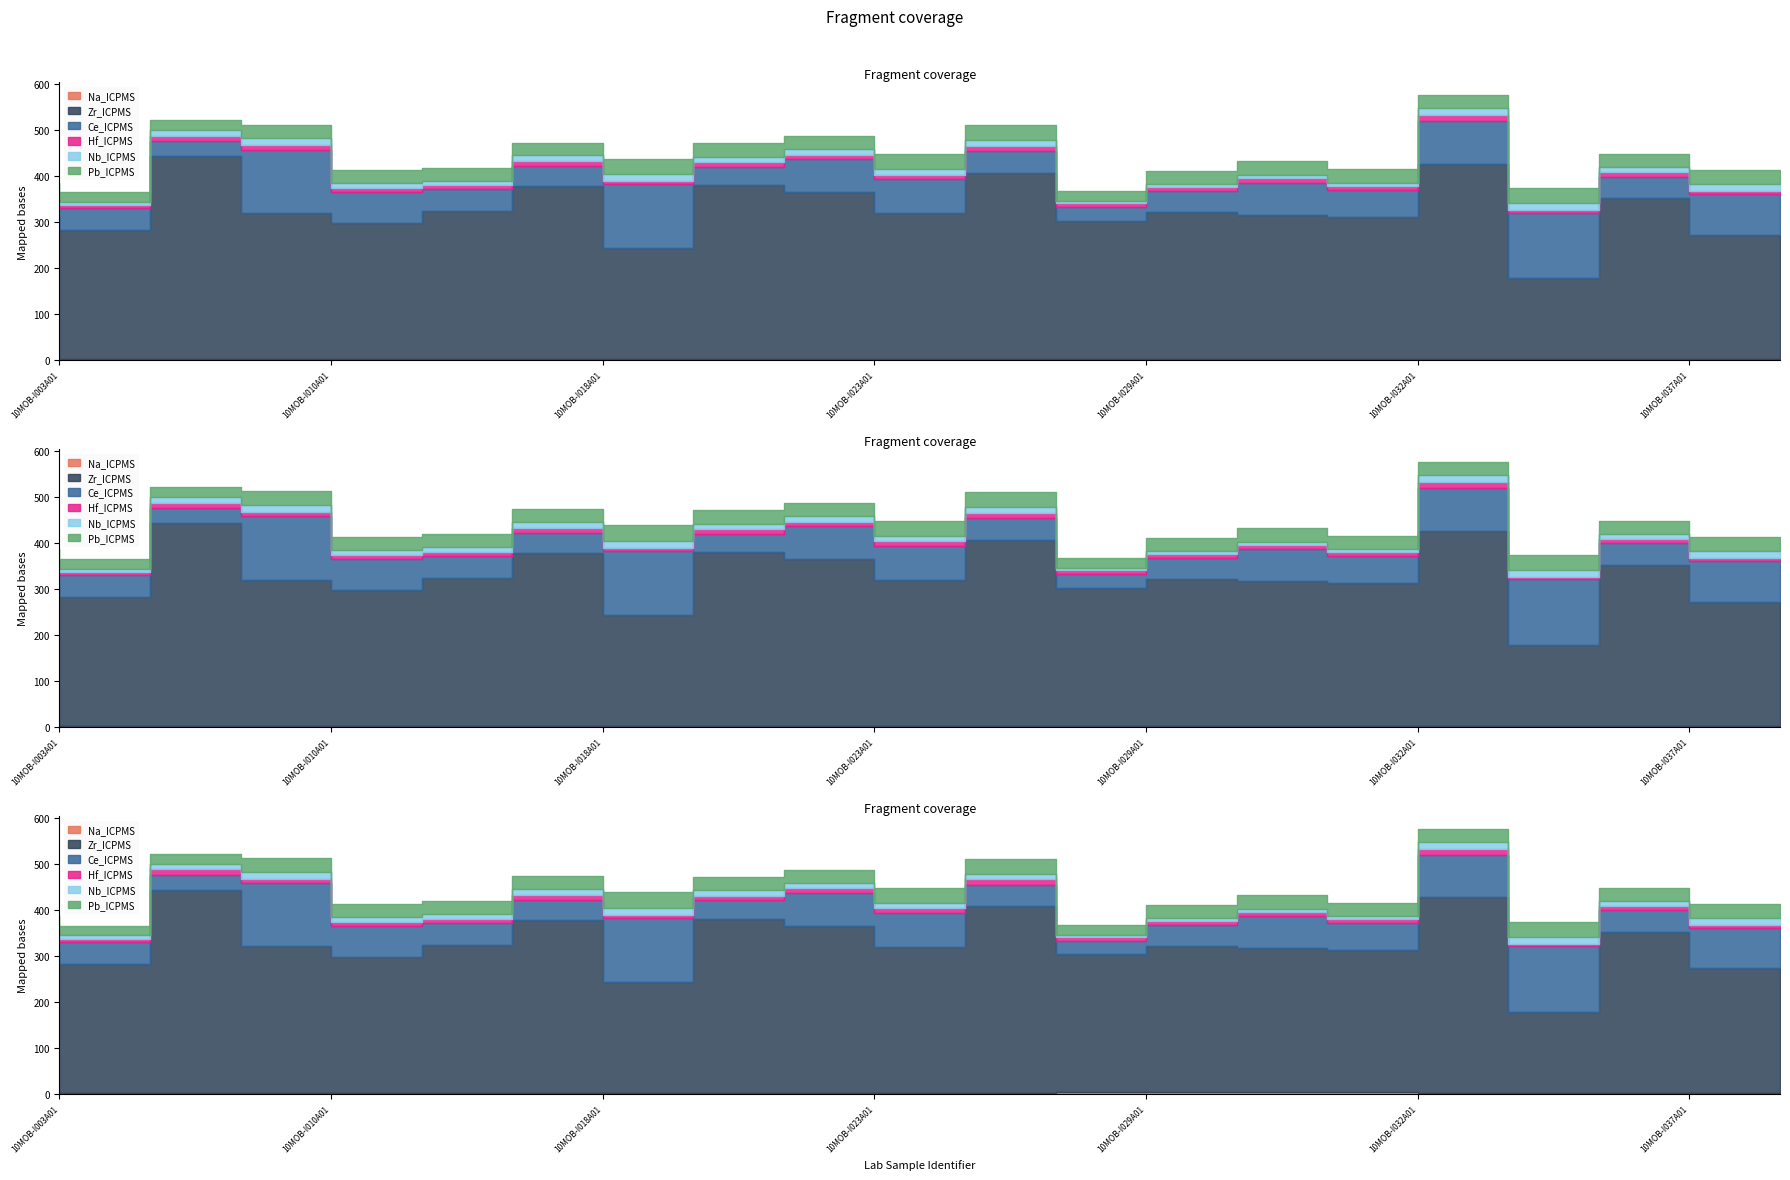

What is the value of the Na_ICPMS point at the 5th from the left?

2.6